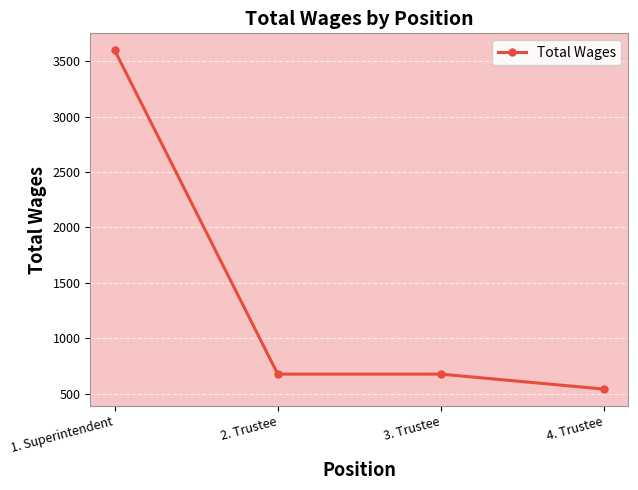

Reading left to right, extract all data points from this chart.

3600	675	675	540